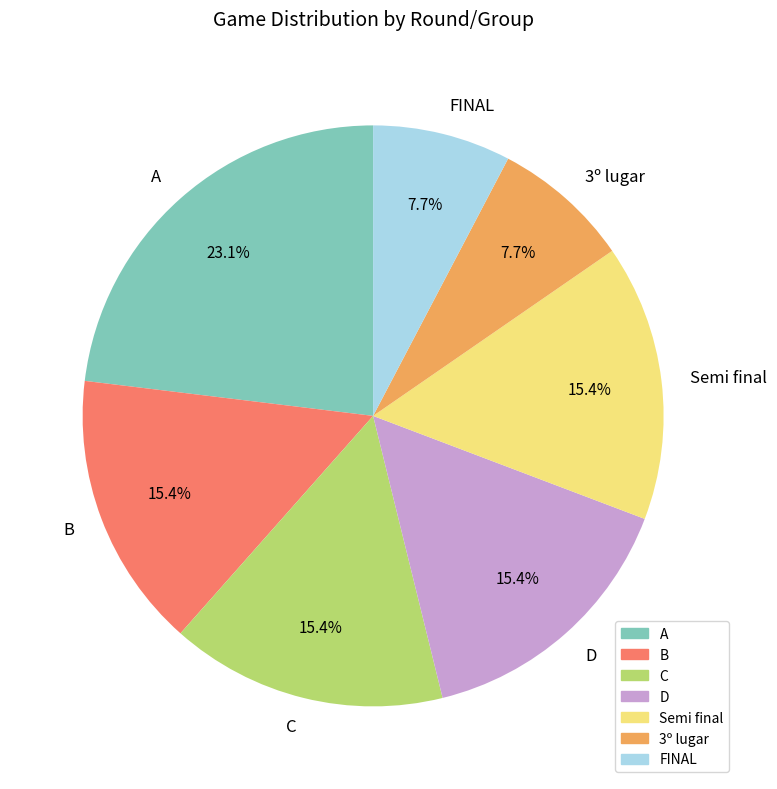

Does Semi final represent more than half of the total?

No